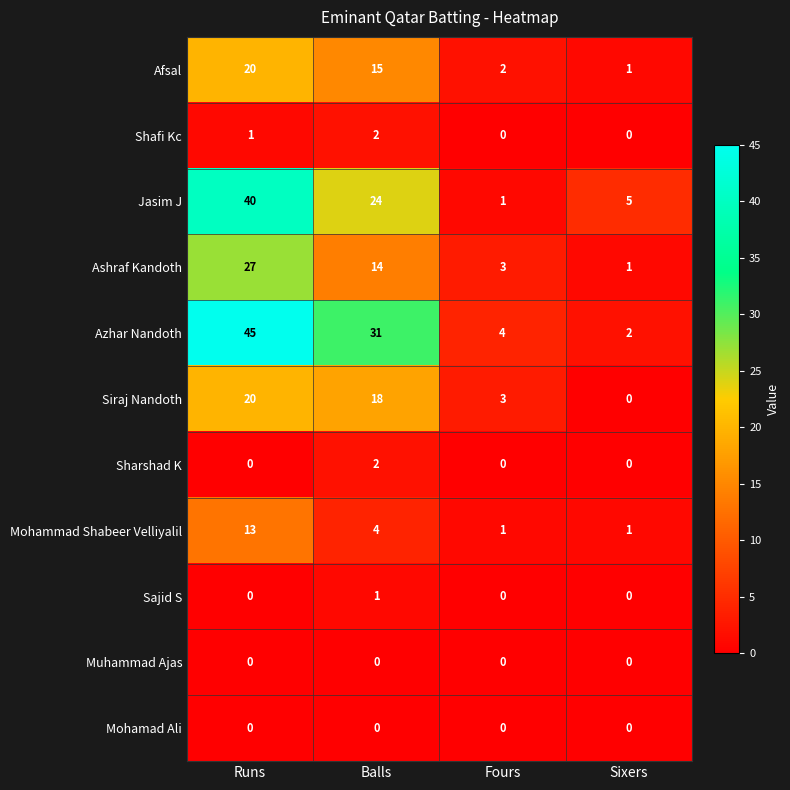

How many Shafi Kc values are between 0 and 2?

4